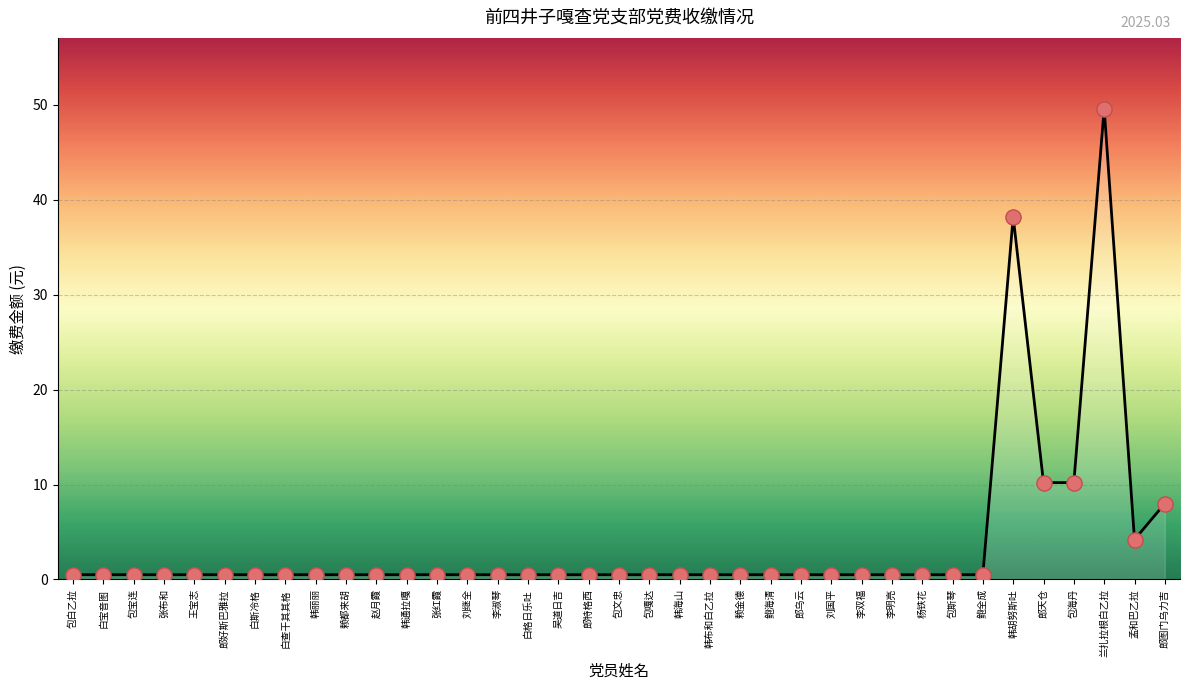

Which has a higher value, 韩布和白乙拉 or 郎图门乌力吉?

郎图门乌力吉